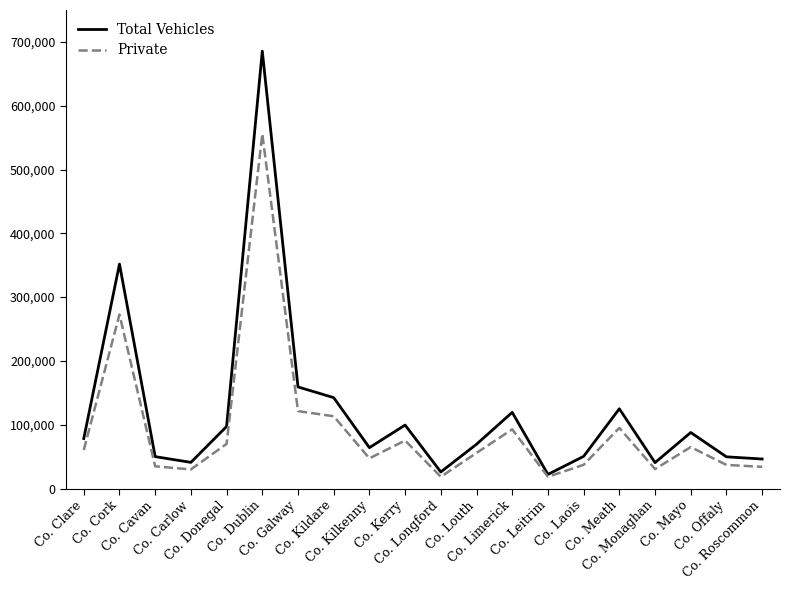

Where is Private nearest to the value 287134?

Co. Cork